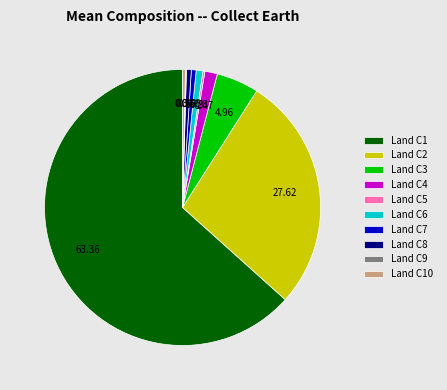

Is there any slice that represents more than half of the pie?

Yes